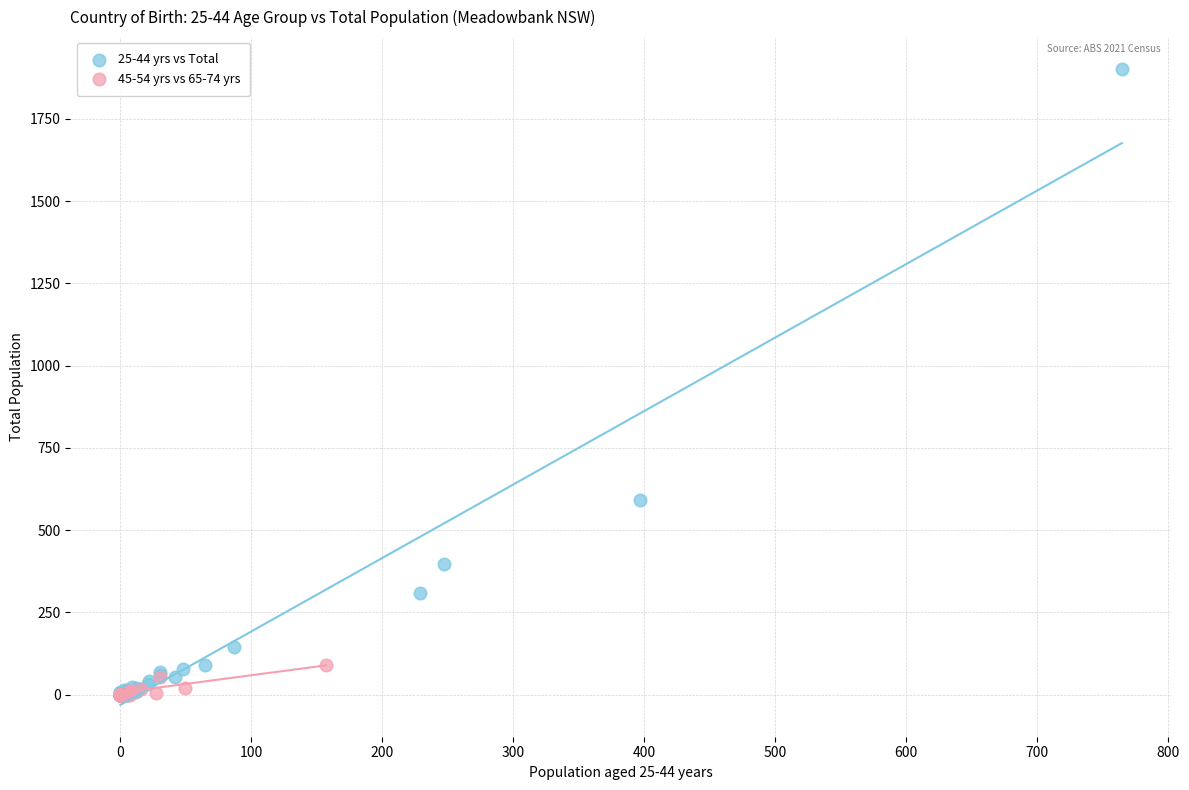

Which series has the largest Y range (max minus min)?

25-44 yrs vs Total